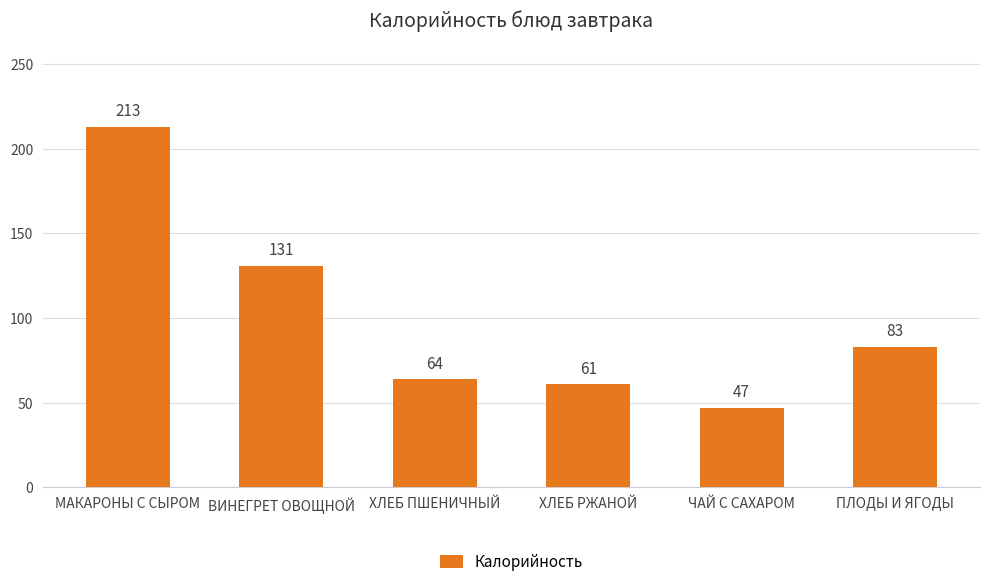

The chart shows a value of 366 at МАКАРОНЫ С СЫРОМ. True or false?

False